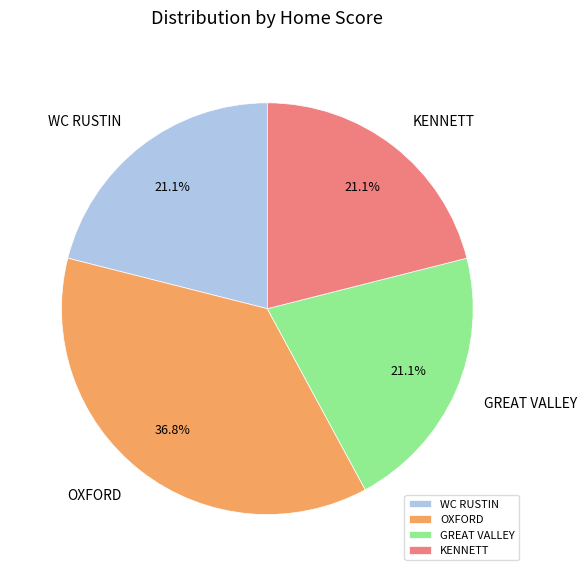

What percentage is the WC RUSTIN slice, to the nearest percent?

21%